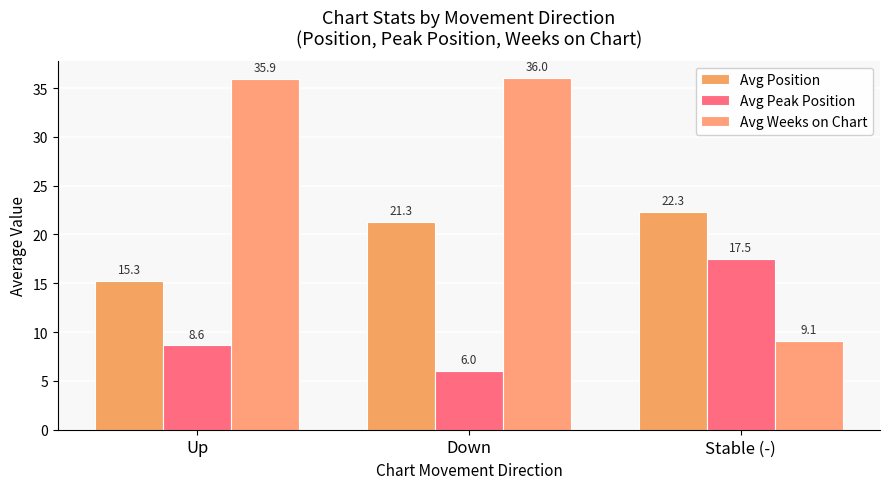

Count the number of categories in the chart.

3